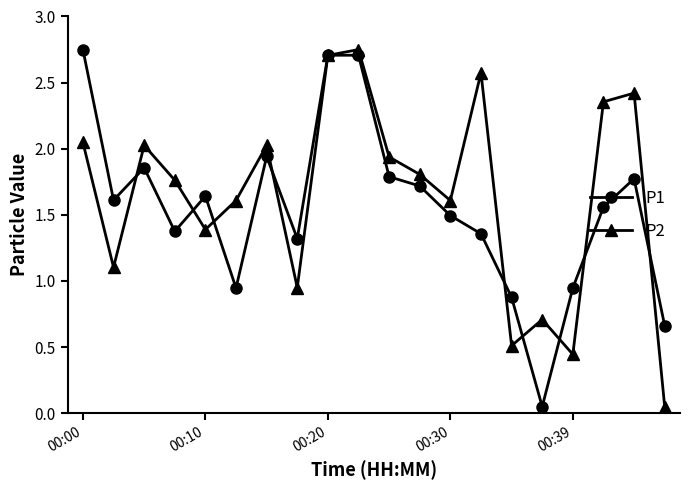

What is the difference between the second highest and minimum values in the P2 series?

2.7